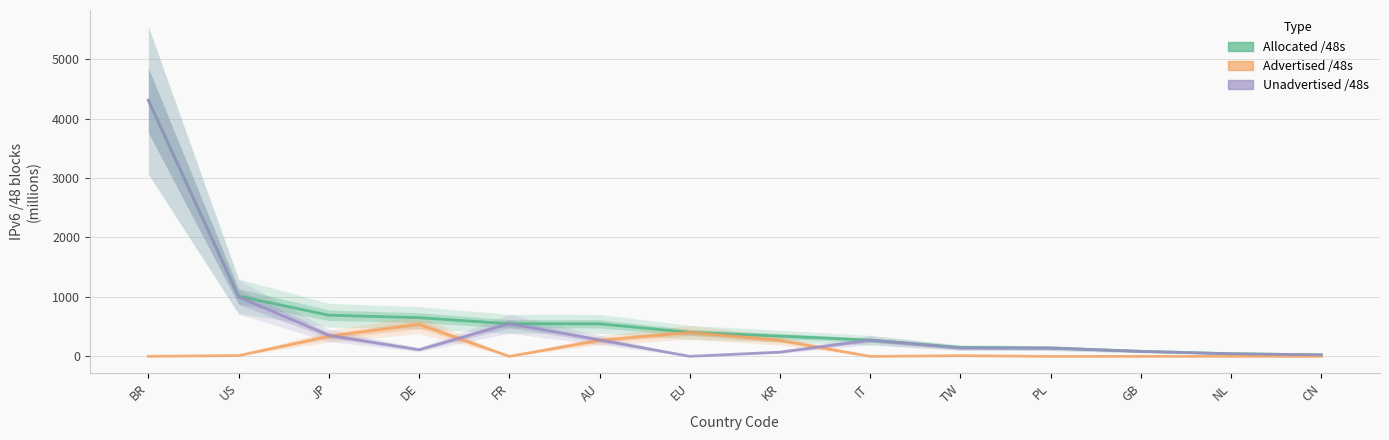

At which label is Unadvertised /48s closest to 2153?

US